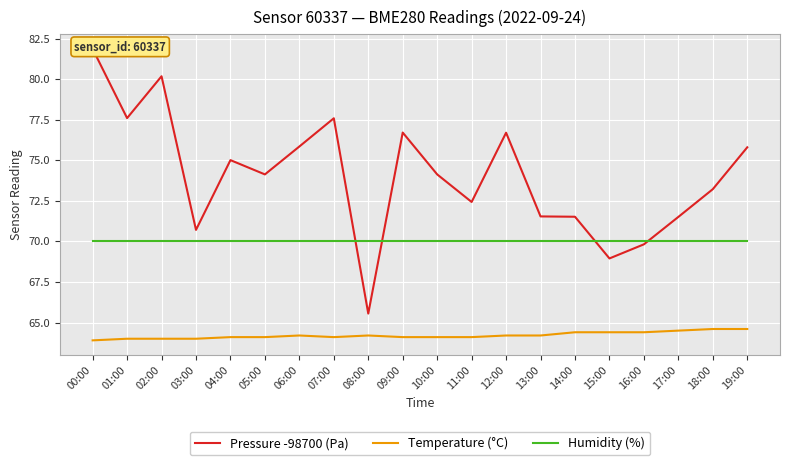

Rank the series by their maximum value, from lowest to highest.

Temperature (°C), Humidity (%), Pressure -98700 (Pa)